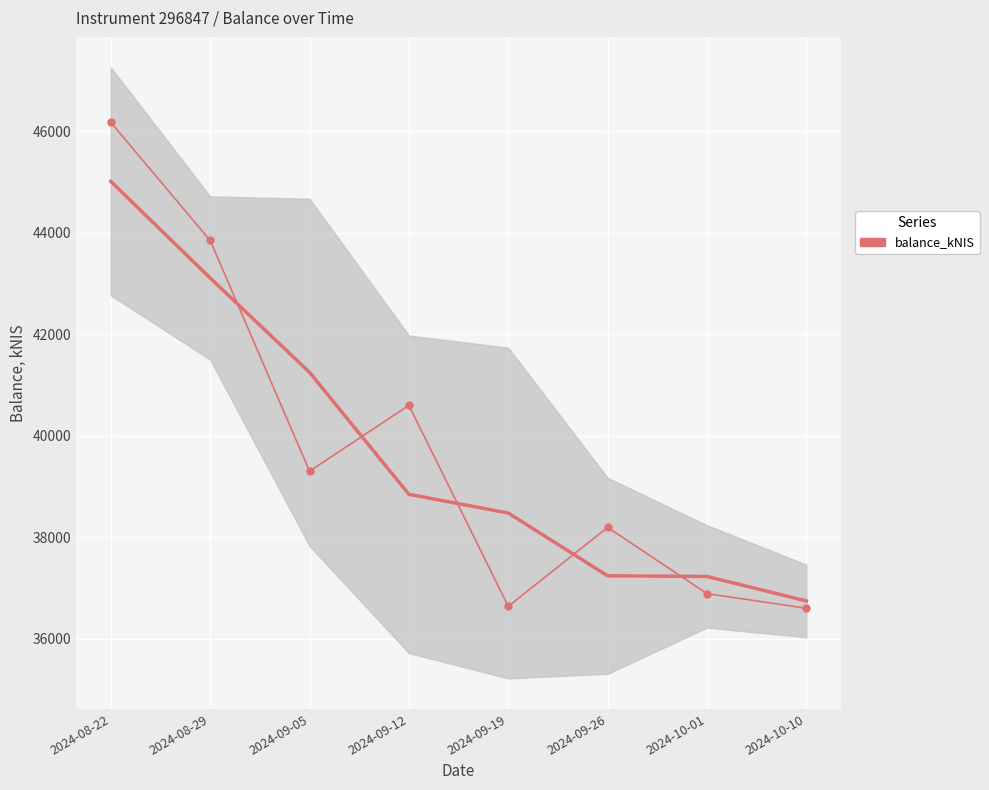

Reading left to right, extract all data points from this chart.

2024-08-22=46178.6	2024-08-29=43850.2	2024-09-05=39304.1	2024-09-12=40601.4	2024-09-19=36640.2	2024-09-26=38196.4	2024-10-01=36890.8	2024-10-10=36603.1